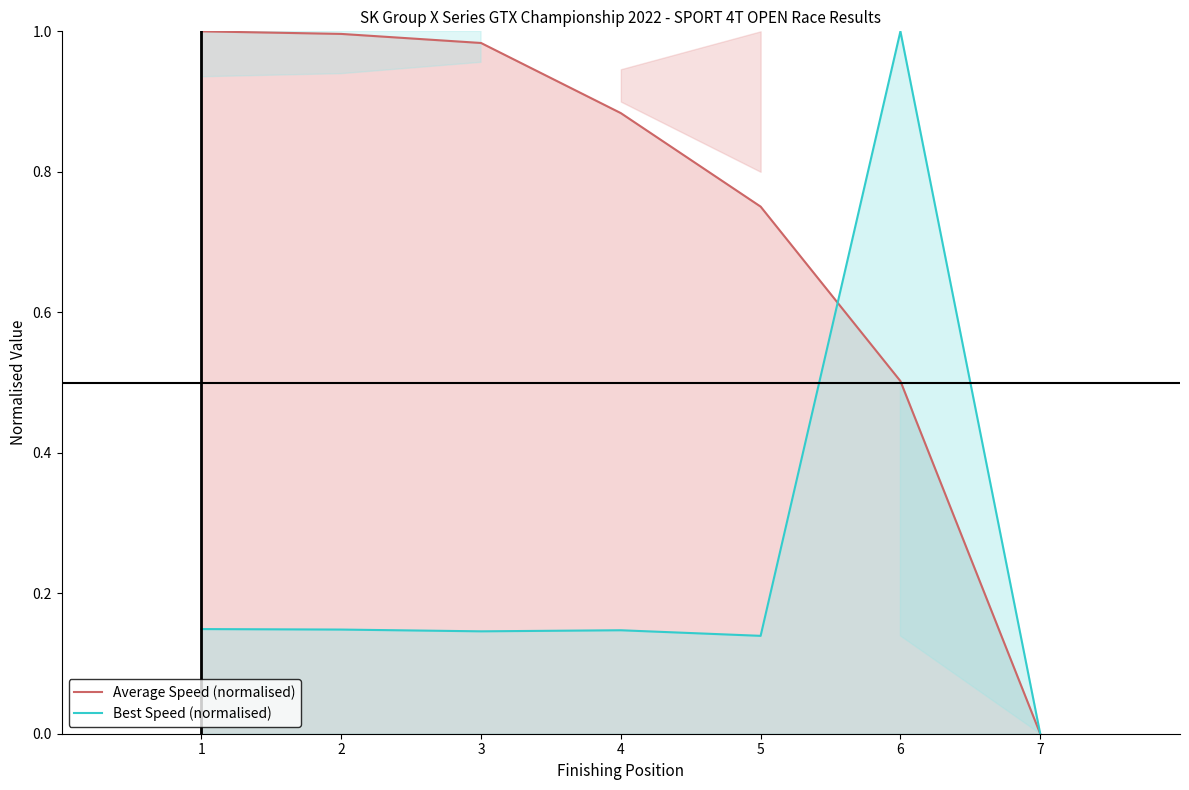

Rank the series by their average value, from lowest to highest.

Best Speed (normalised), Average Speed (normalised)